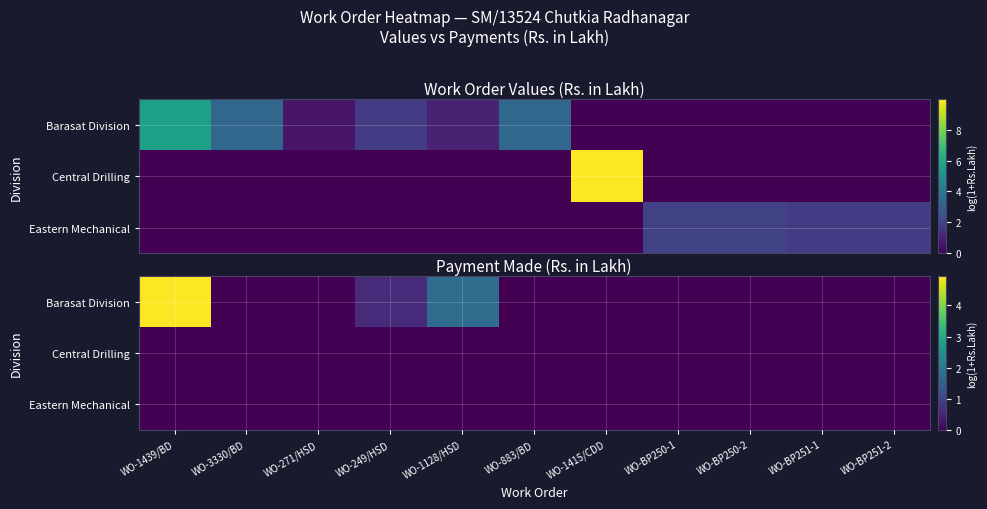

Which series has the largest range (max minus min)?

Barasat Division